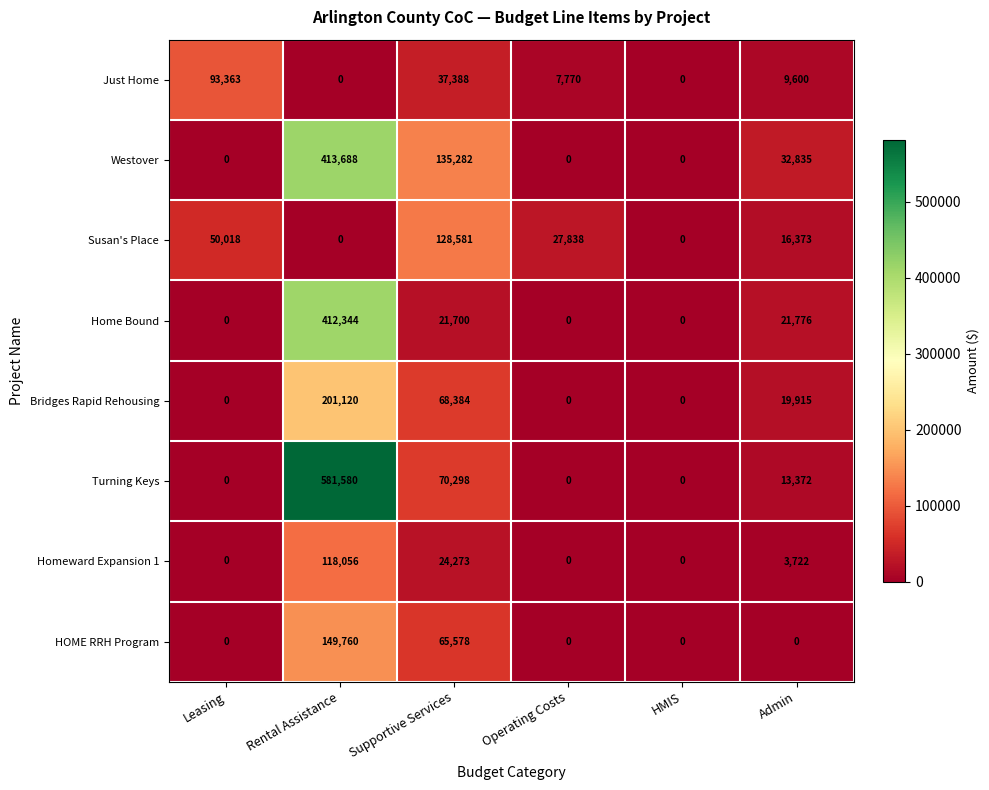

Where does the Westover series first go above 32835?

Rental Assistance